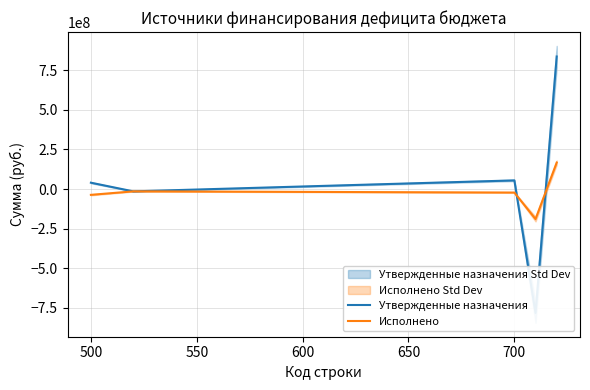

At how many categories does at least one series exceed 821173667?

1